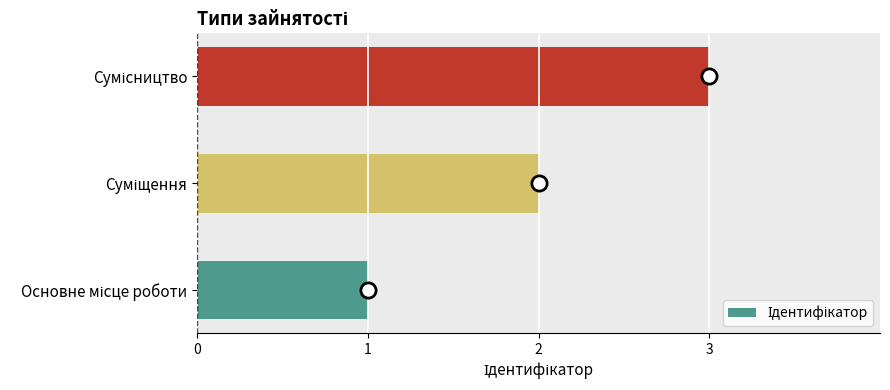

Which has a higher value, Сумісництво or Основне місце роботи?

Сумісництво